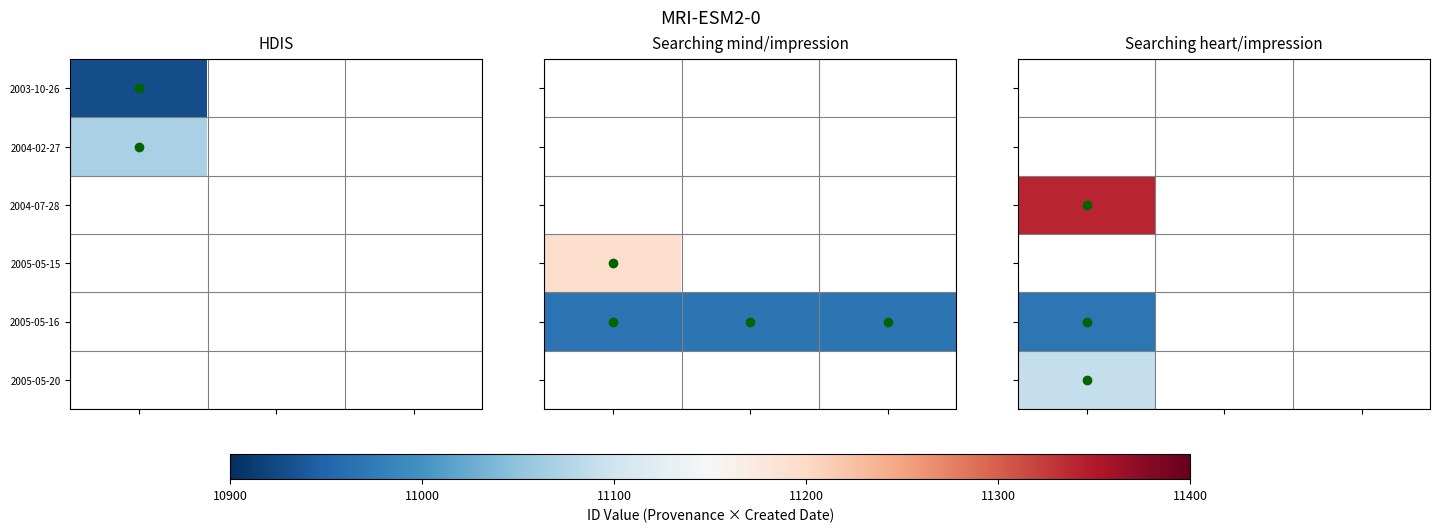

How many positive values does the 2005-05-16 series have?

1